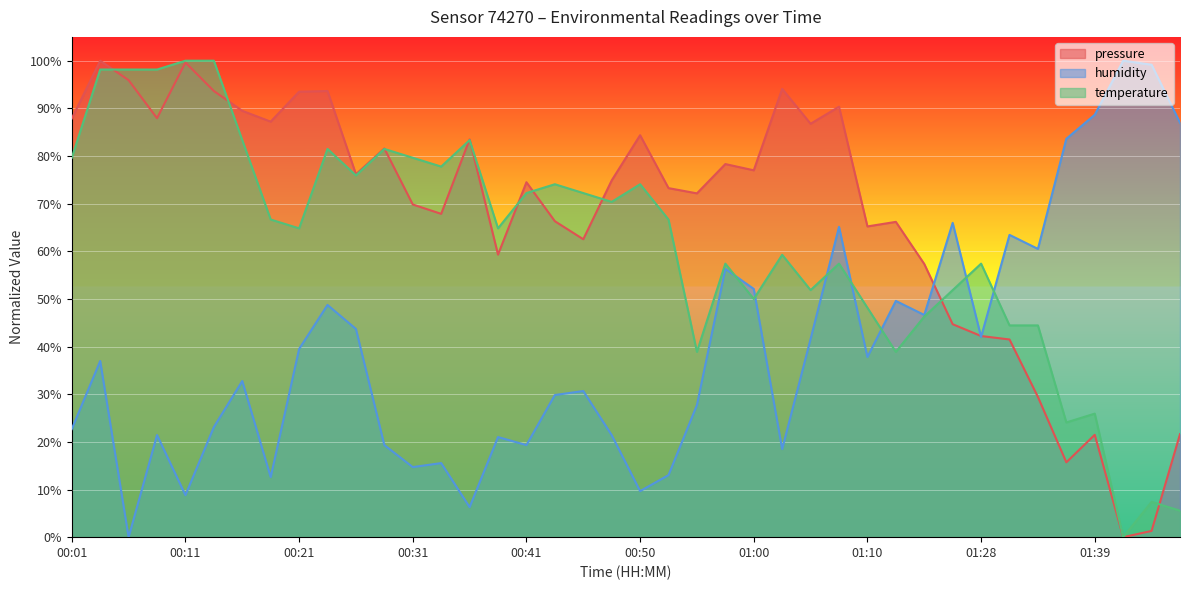

What is the maximum value shown in the chart?

100.0